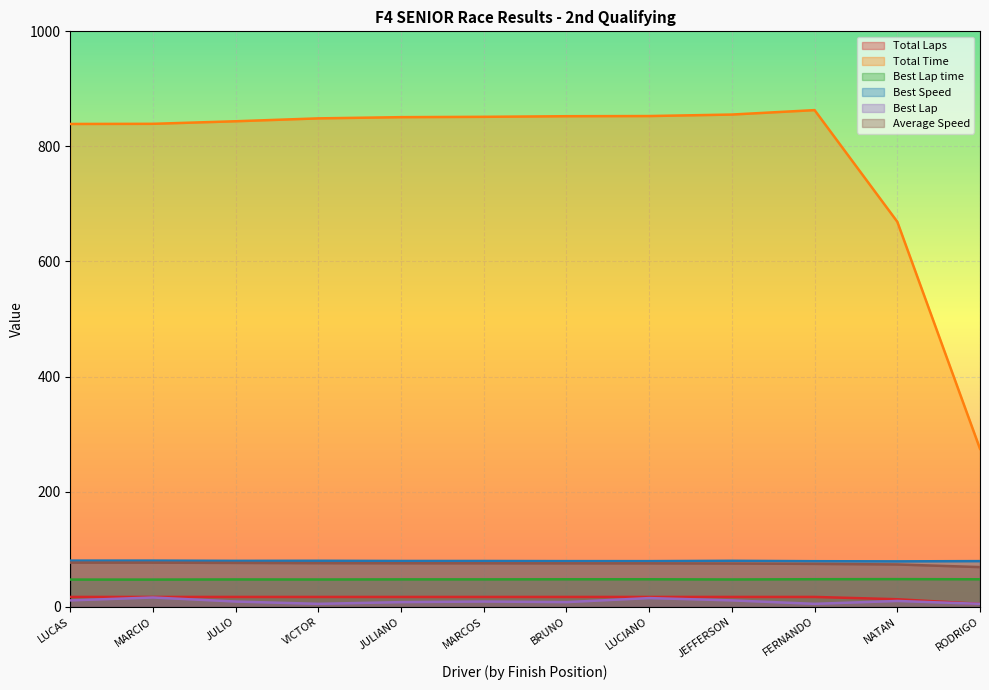

True or false: Total Time and Total Laps cross at least once.

False